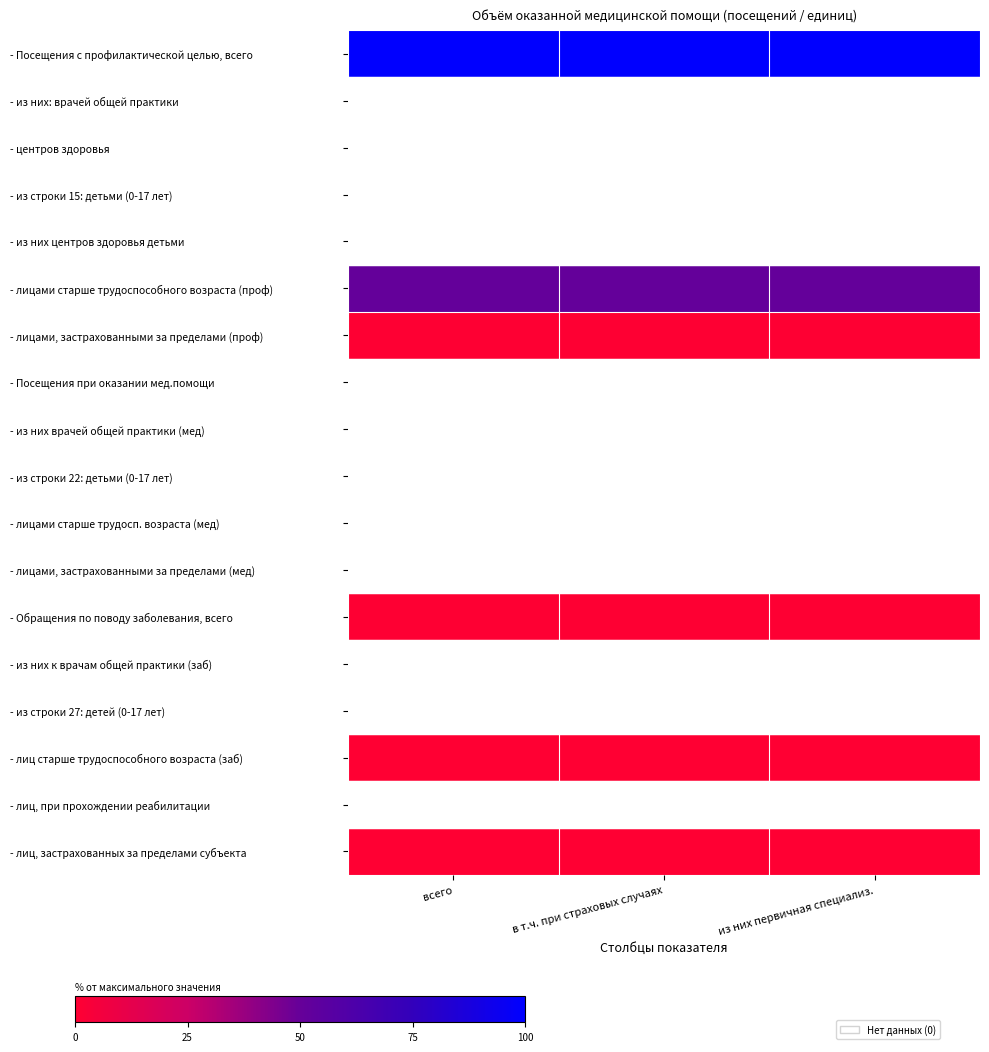

At which category is the sum across all series the highest?

всего